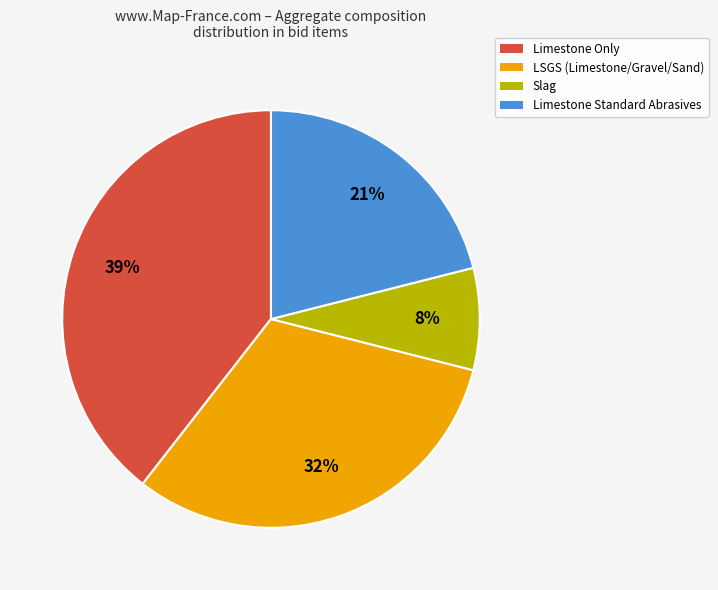

Is there a majority slice in this chart?

No